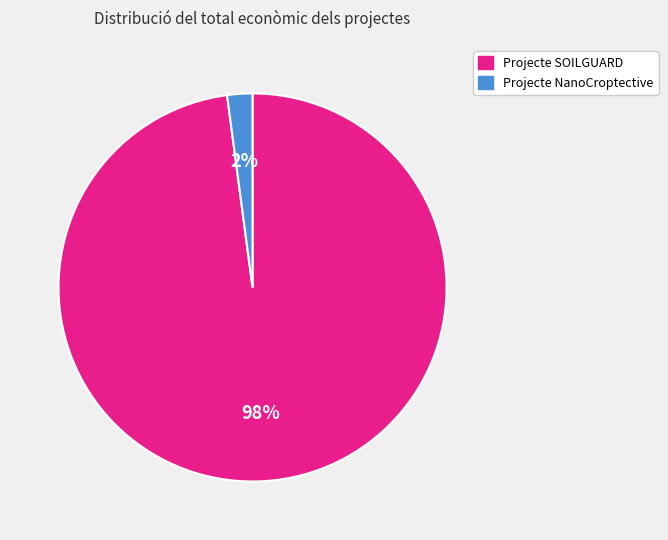

Which slice represents more than half of the pie?

Projecte SOILGUARD